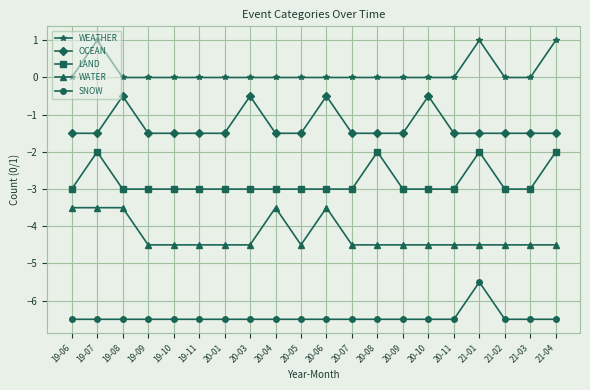

What is the label of the 4th point from the left?

19-09